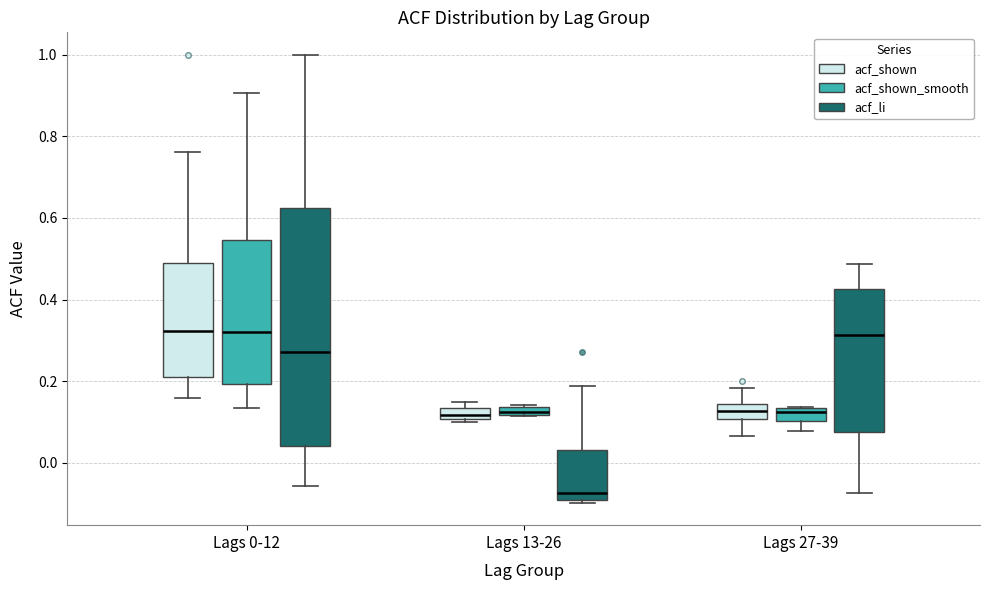

Where is the upper edge of the box for Lags 0-12 (acf_shown) on the y-axis? The values are not printed on the chart, so give them approximately, as read against the axis.

0.50